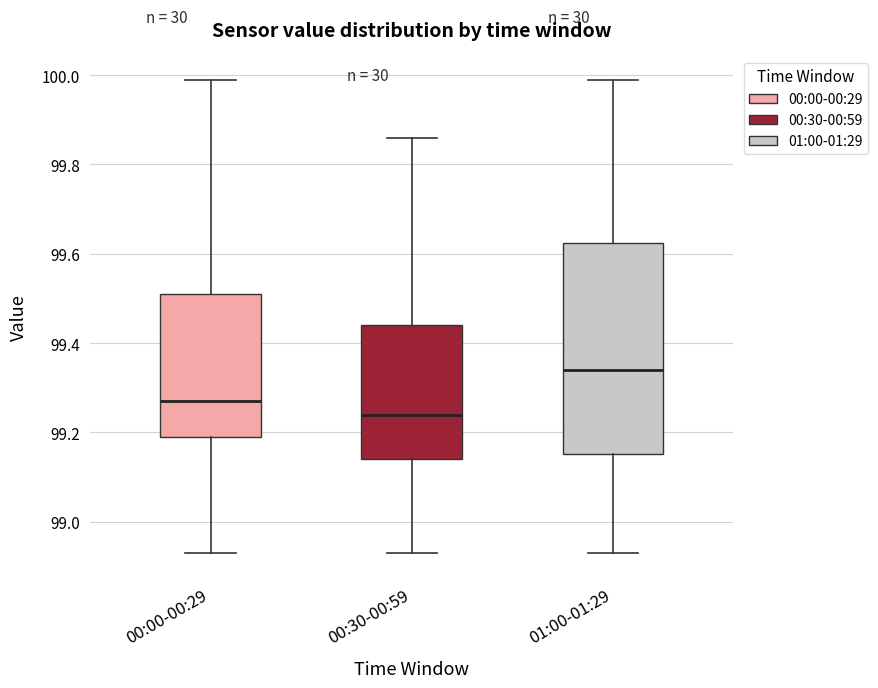

Which box is the tallest, from its lower edge to its upper edge?

01:00-01:29